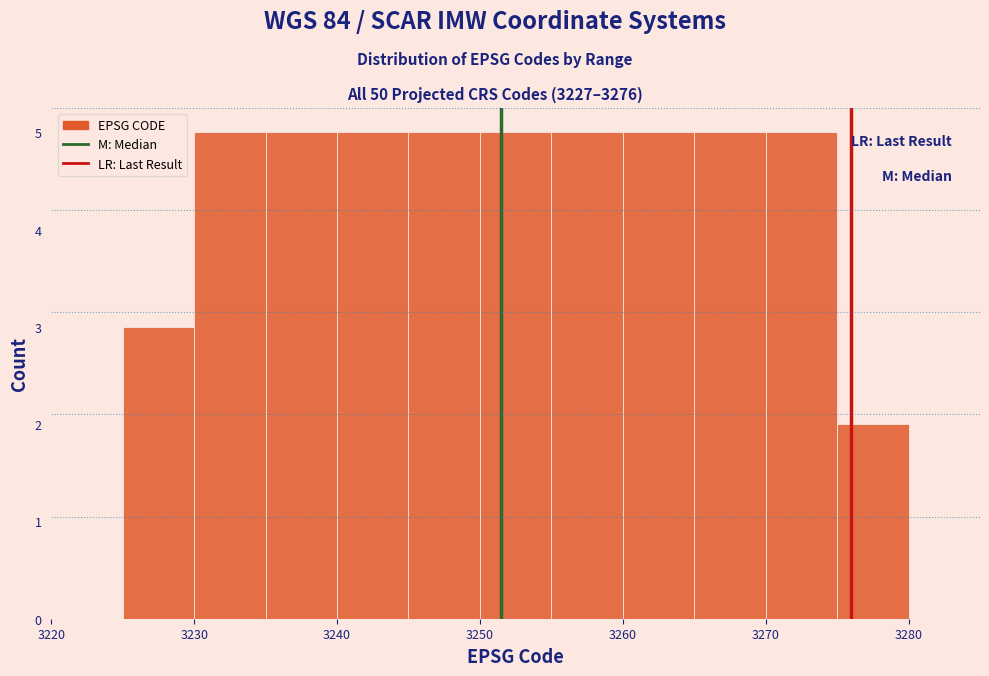

How tall is the bar that spans 3265 to 3270 on the x-axis? The values are not printed on the chart, so give them approximately, as read against the axis.

5